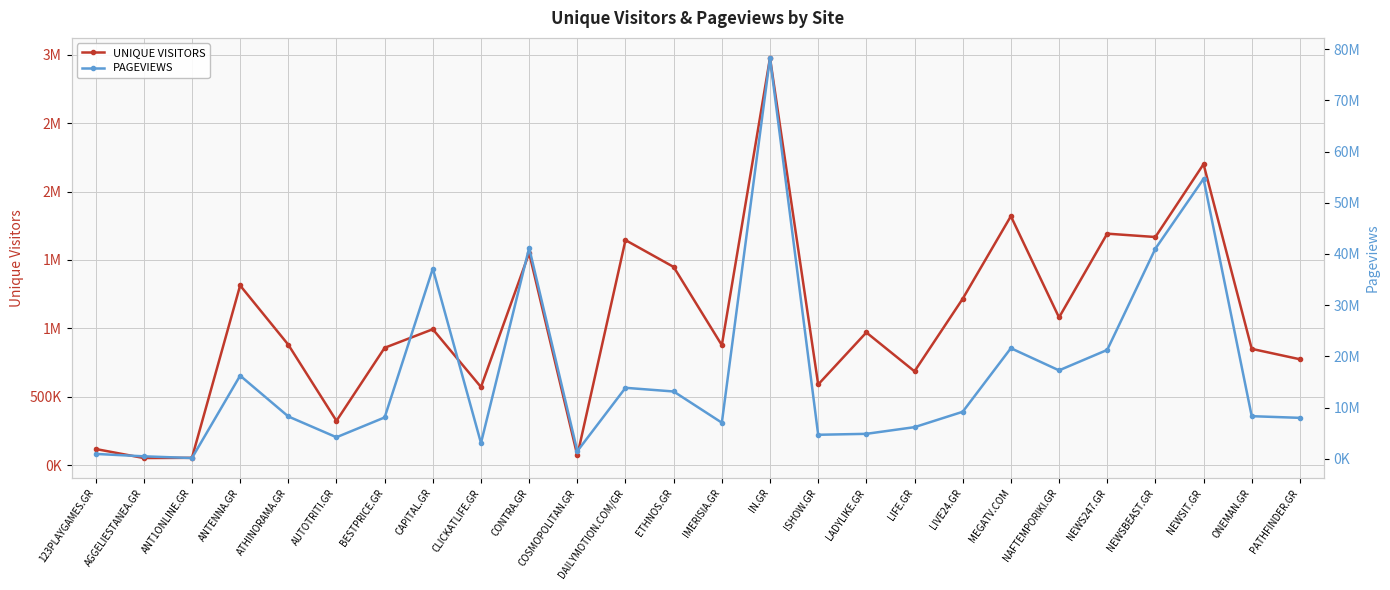

Does the chart display data point markers on the line(s)?

Yes